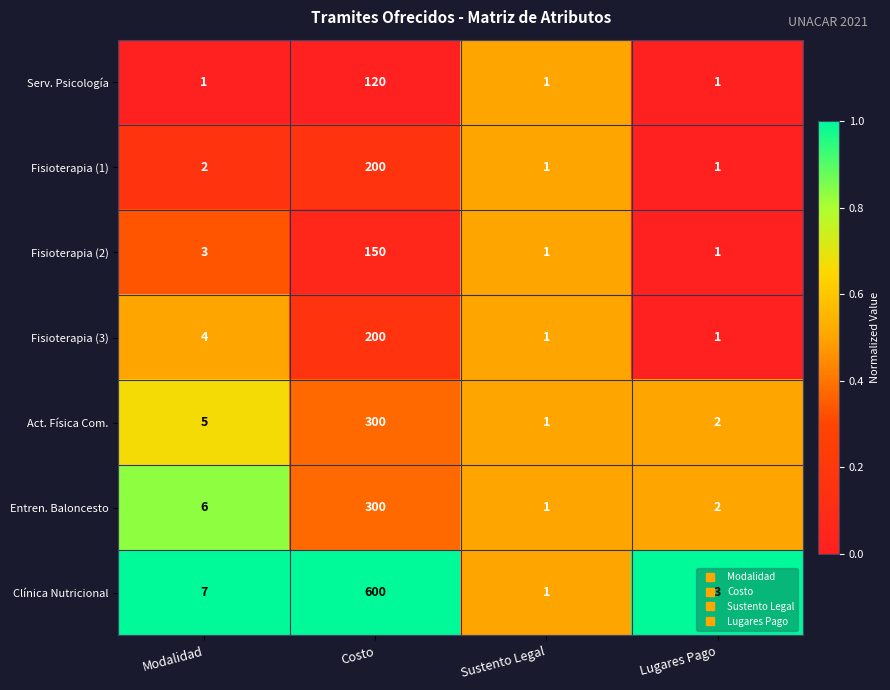

Which series has the largest total across all categories?

Clínica Nutricional